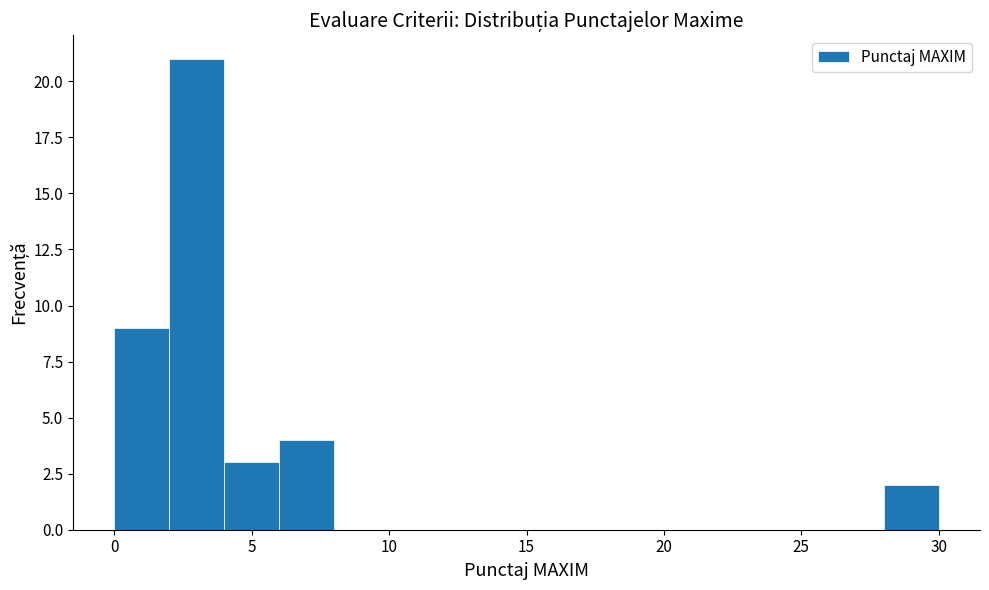

Reading left to right, list every bar in this chart as the range it spans on the x-axis followed by its height. The values are not printed on the chart, so give them approximately, as read against the axis.

0 to 2: 9
2 to 4: 21
4 to 6: 3
6 to 8: 4
8 to 10: 0
10 to 12: 0
12 to 14: 0
14 to 16: 0
16 to 18: 0
18 to 20: 0
20 to 22: 0
22 to 24: 0
24 to 26: 0
26 to 28: 0
28 to 30: 2